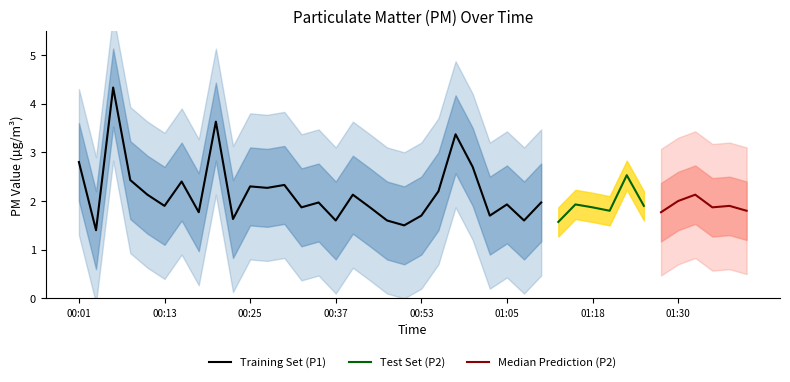

What is the minimum value for Training Set (P1)?

1.4